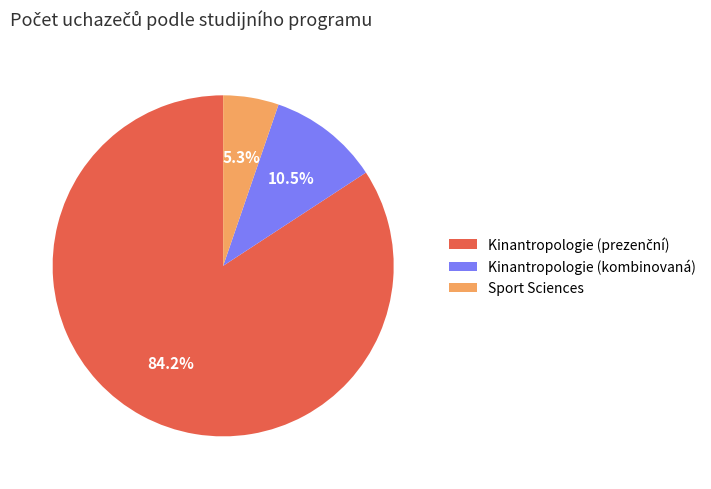

To the nearest percent, what is the difference between the largest and smallest slice percentages?

79%